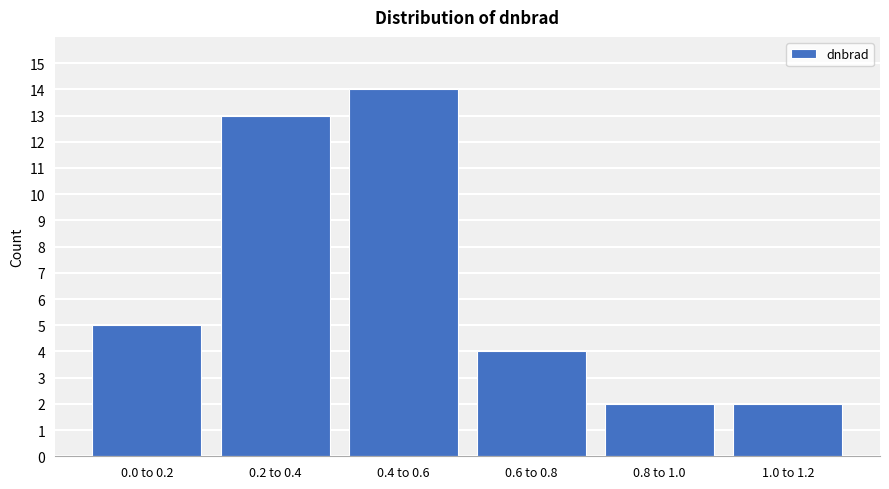

Reading left to right, extract all data points from this chart.

5	13	14	4	2	2